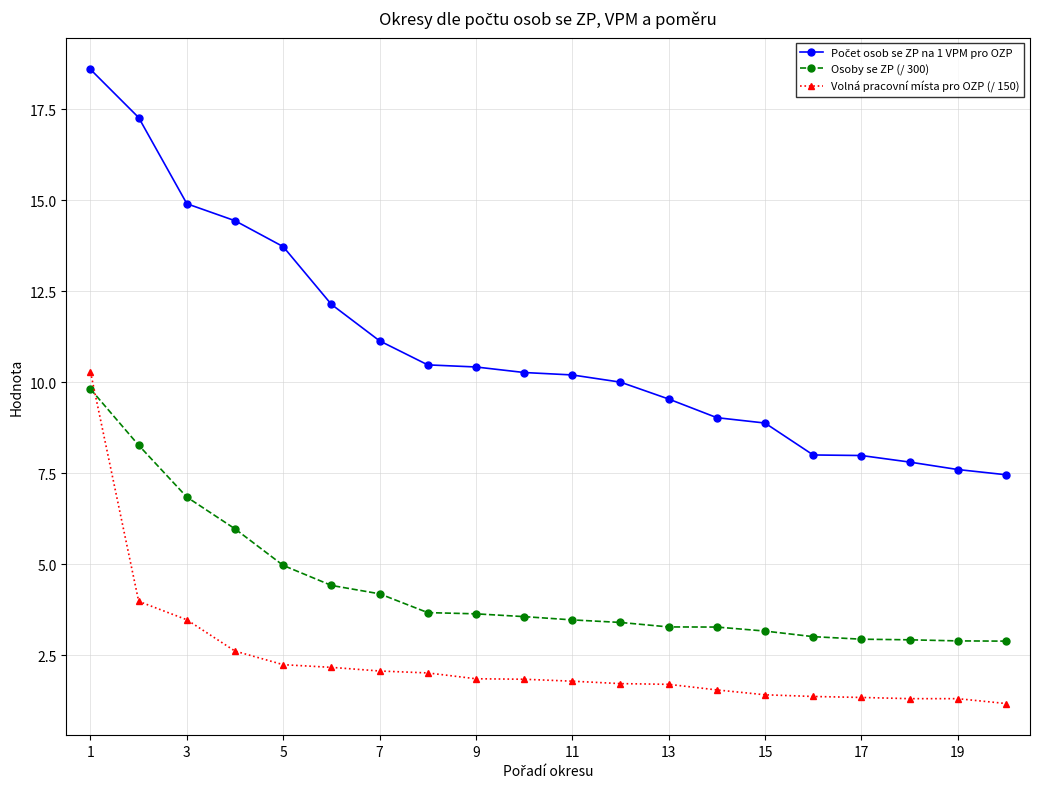

What is the value of the Osoby se ZP (/ 300) point at the 17th from the left?

2.9